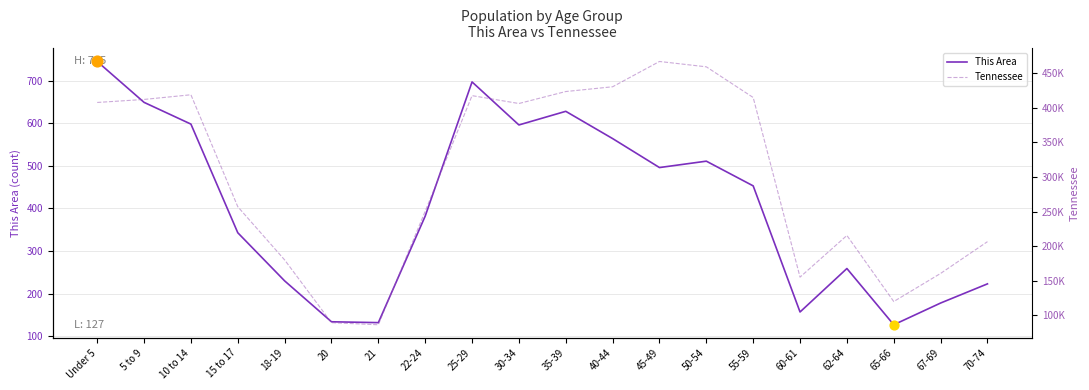

Which series contains the highest Y value?

Tennessee